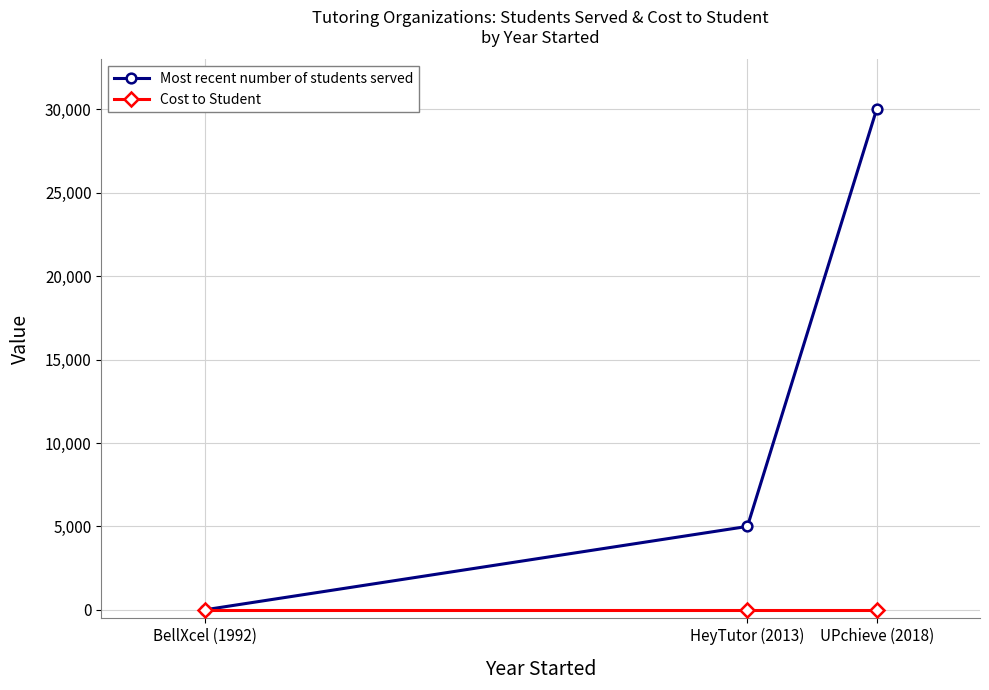

The Cost to Student series shows 0 at BellXcel (1992). True or false?

True